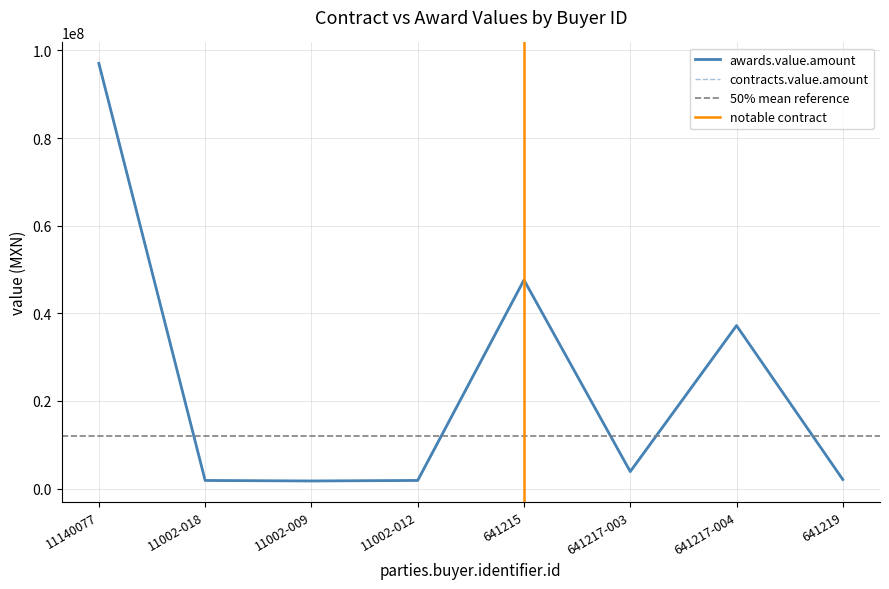

At how many categories does at least one series exceed 89619643?

1